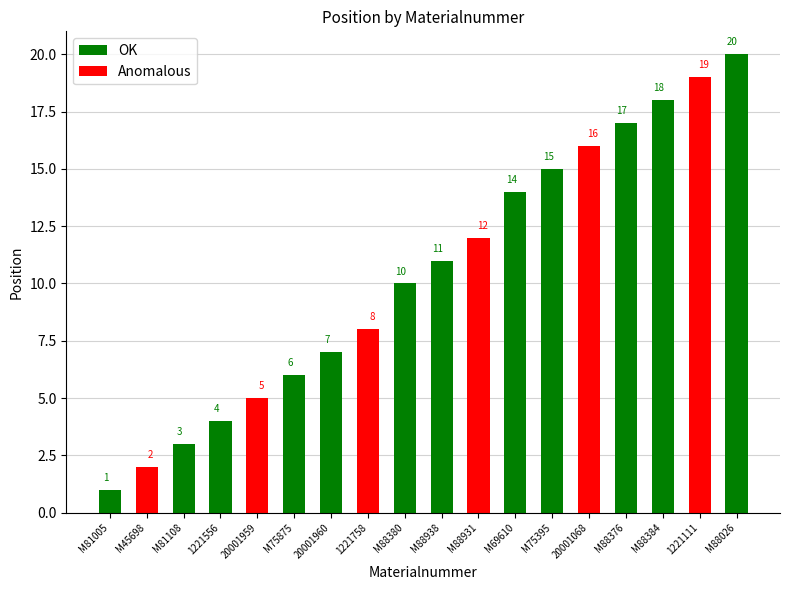

At which label does OK first exceed 6?

20001960